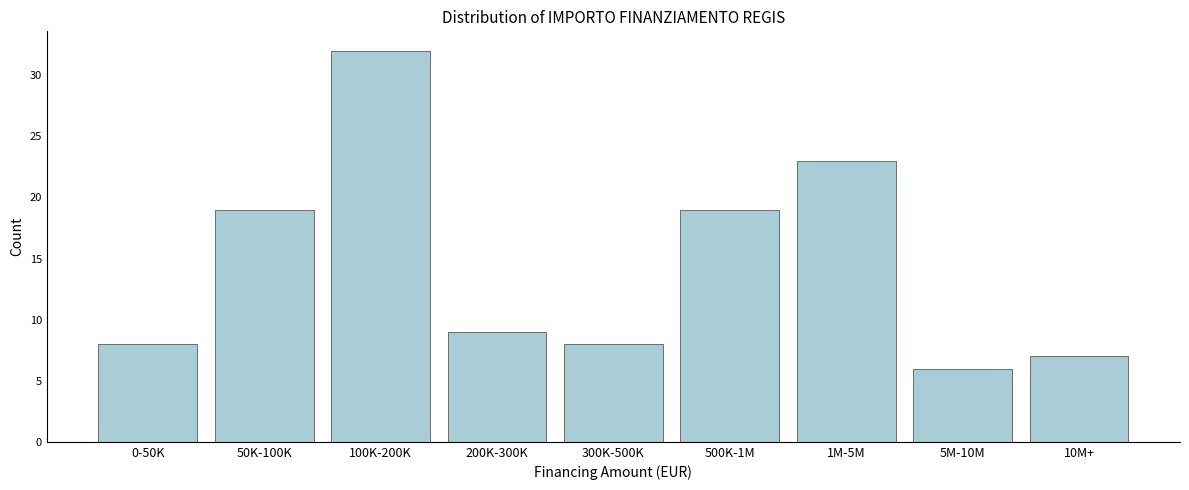

Reading left to right, extract all data points from this chart.

8	19	32	9	8	19	23	6	7